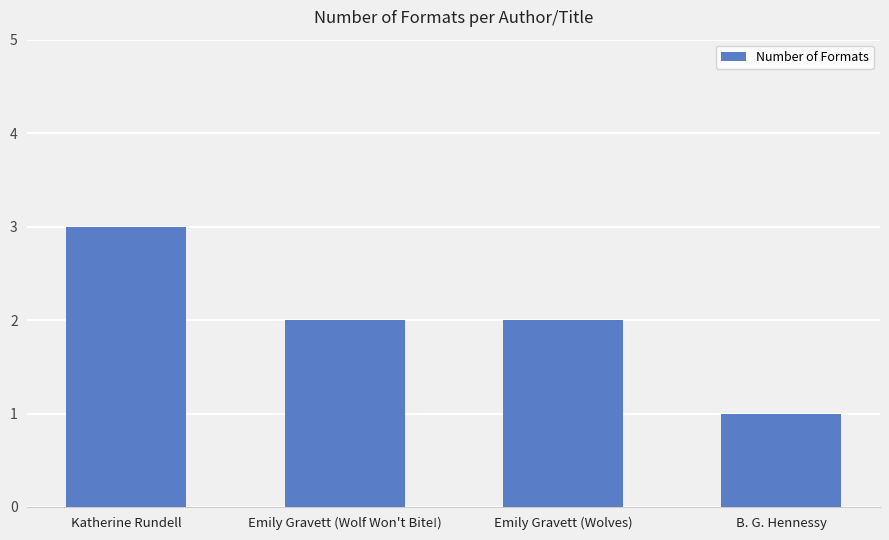

Which has a higher value, Emily Gravett (Wolves) or Katherine Rundell?

Katherine Rundell